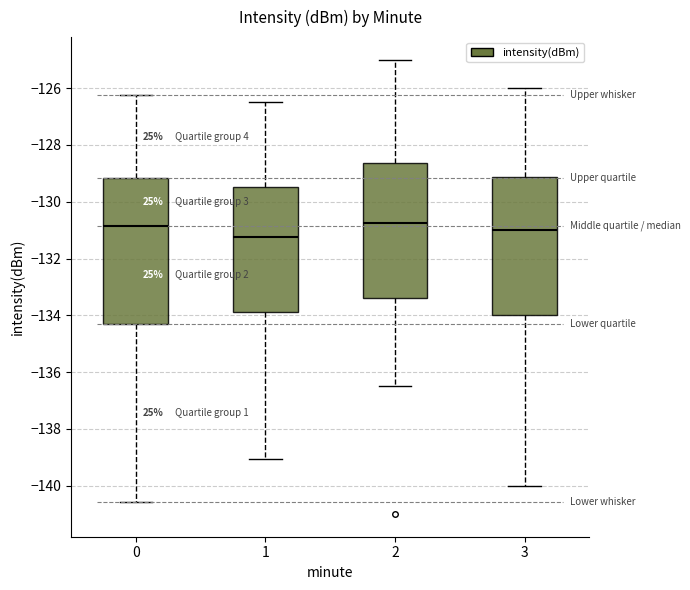

Reading left to right, read every box against the y-axis: the position of its median line, the range the box covers, and the ends of its whiskers. The values are not printed on the chart, so give them approximately, as read against the axis.

0: median -130.8, box -134.4 to -129.2, whiskers -140.6 to -126.2
1: median -131.2, box -133.8 to -129.4, whiskers -139.0 to -126.4
2: median -130.8, box -133.4 to -128.6, whiskers -136.4 to -125.0
3: median -131.0, box -134.0 to -129.2, whiskers -140.0 to -126.0